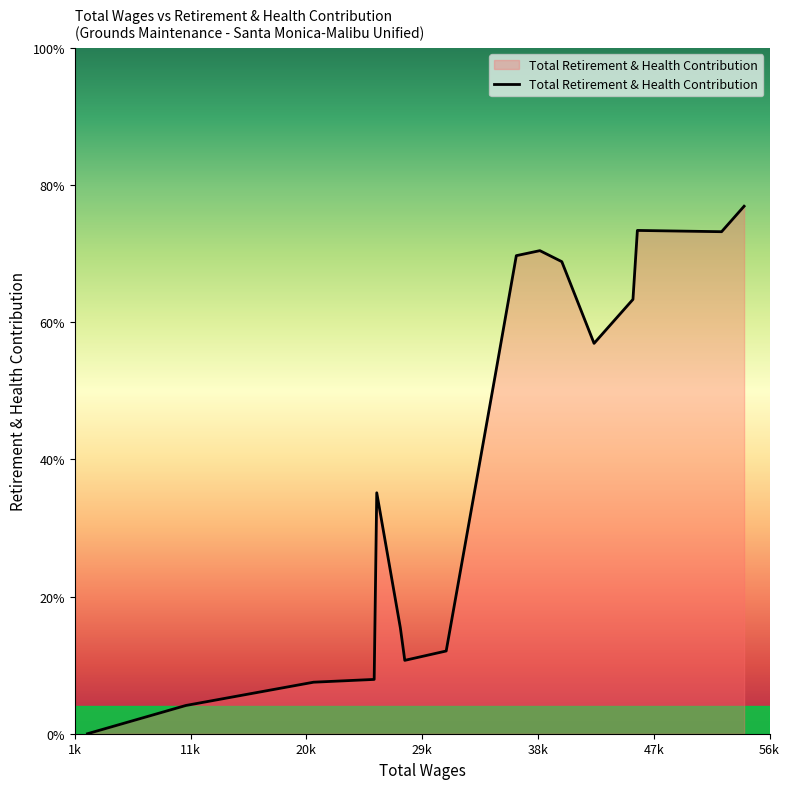

Which category has the lowest value across all series?

2983.0